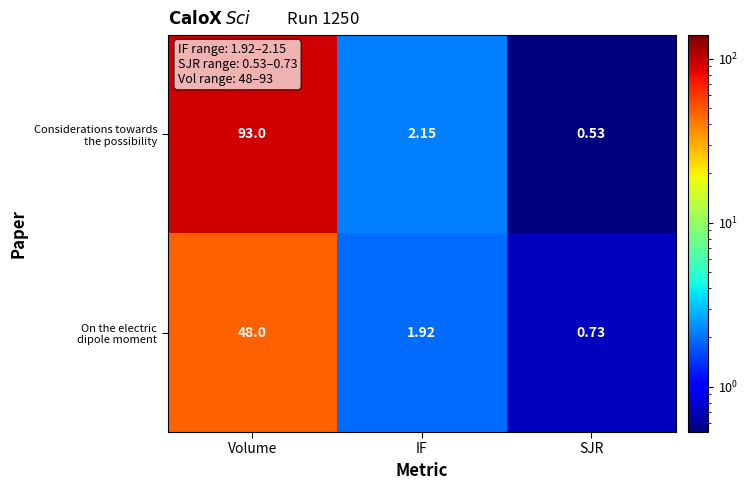

At which category does the chart reach its minimum across all series?

SJR